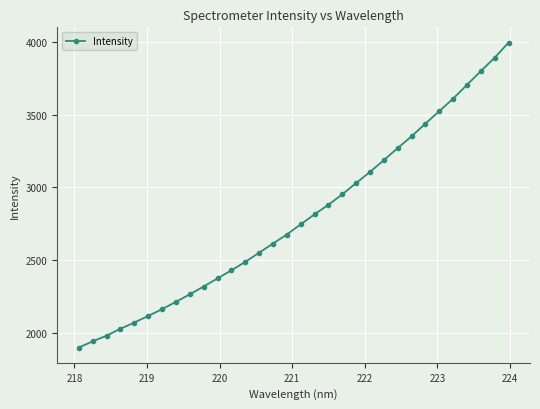

What is the minimum value shown in the chart?

1899.3